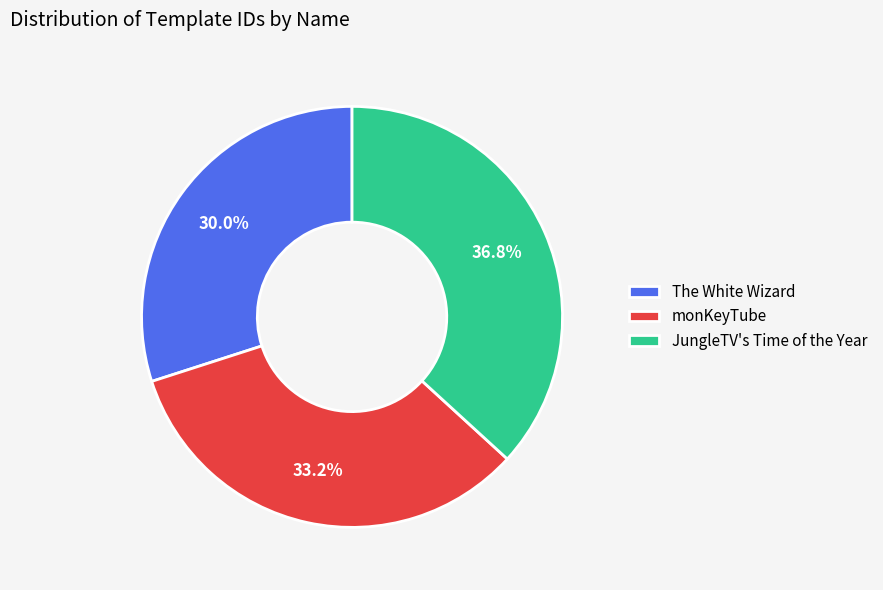

What is the ratio of the value at The White Wizard to the value at JungleTV's Time of the Year?

0.8